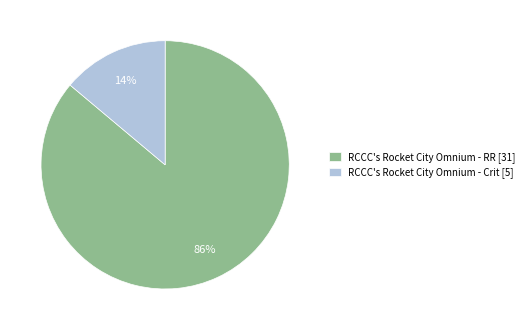

Combined, do RCCC's Rocket City Omnium - RR [31] and RCCC's Rocket City Omnium - Crit [5] account for over 50%?

Yes